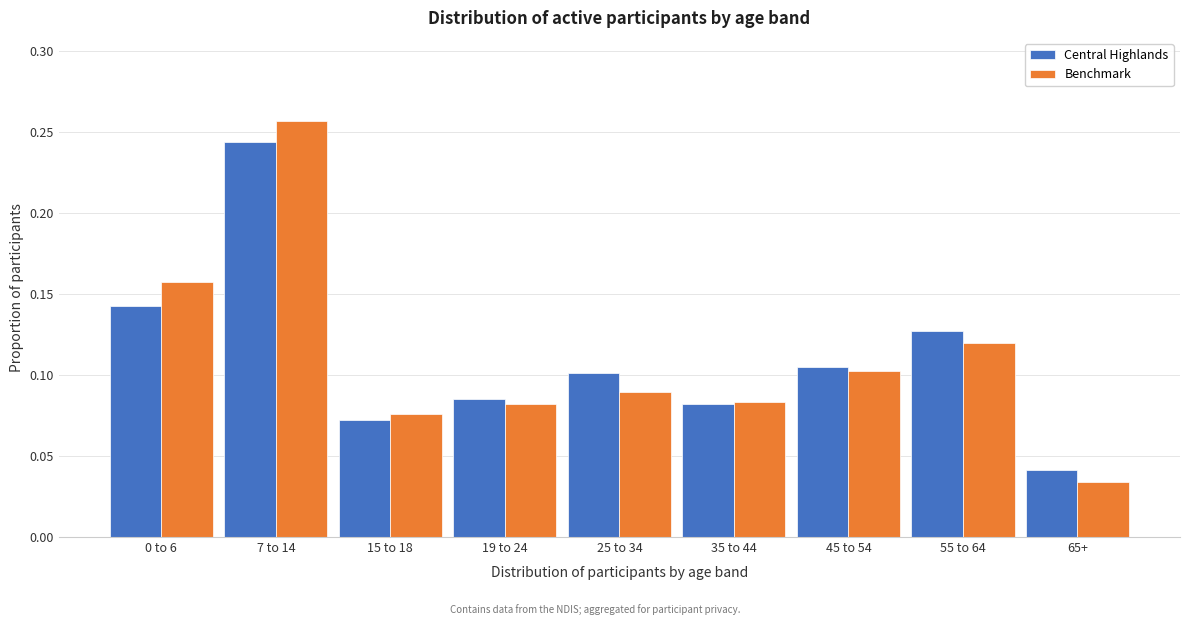

The Central Highlands series shows 0.2 at 55 to 64. True or false?

False